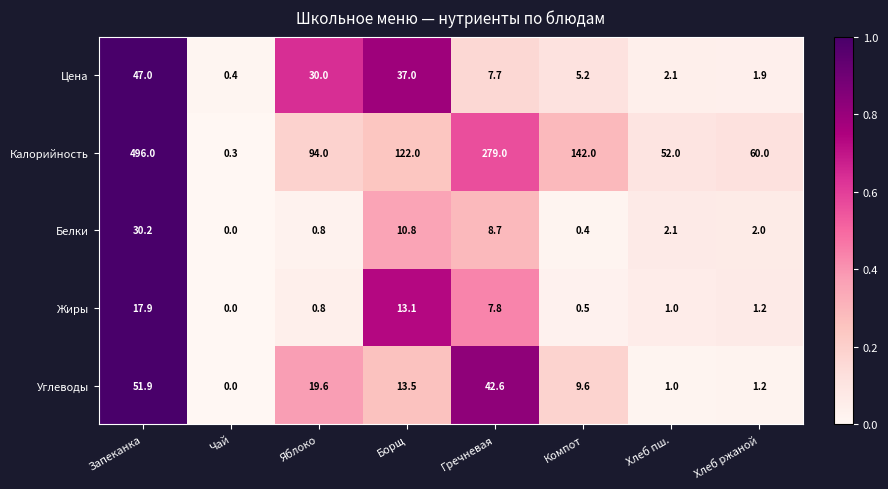

At which label is Белки closest to 15?

Борщ